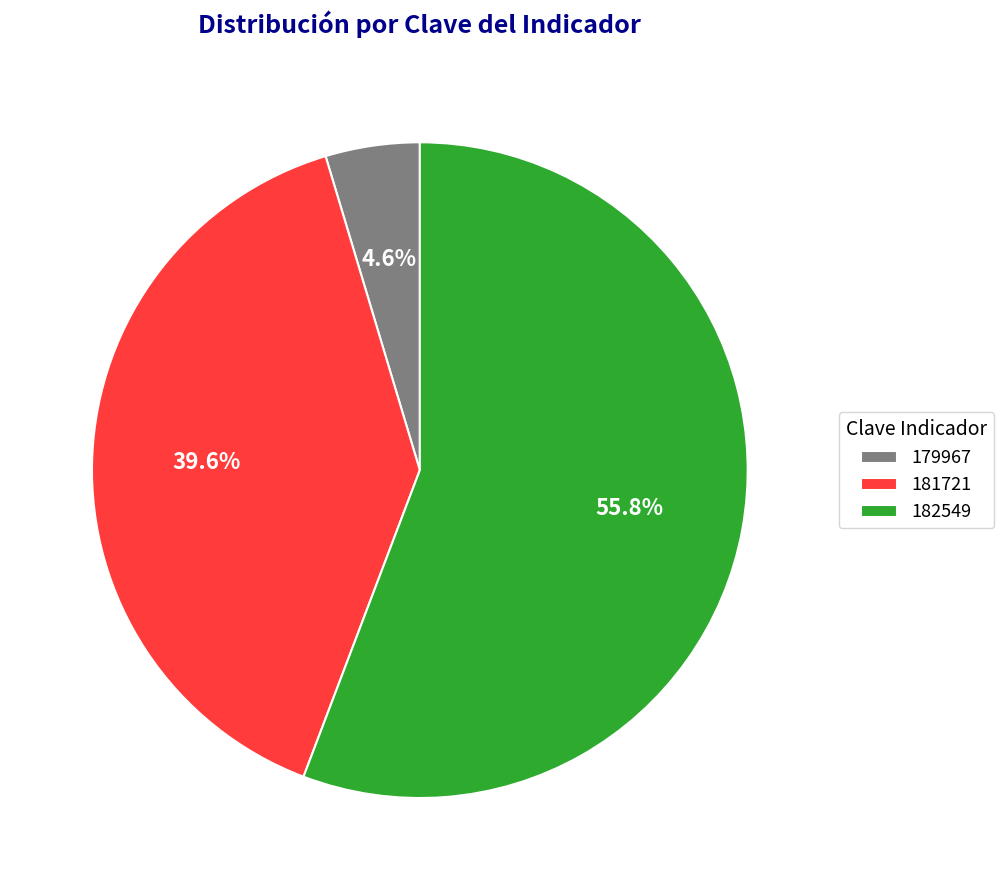

How many slices are in this pie chart?

3